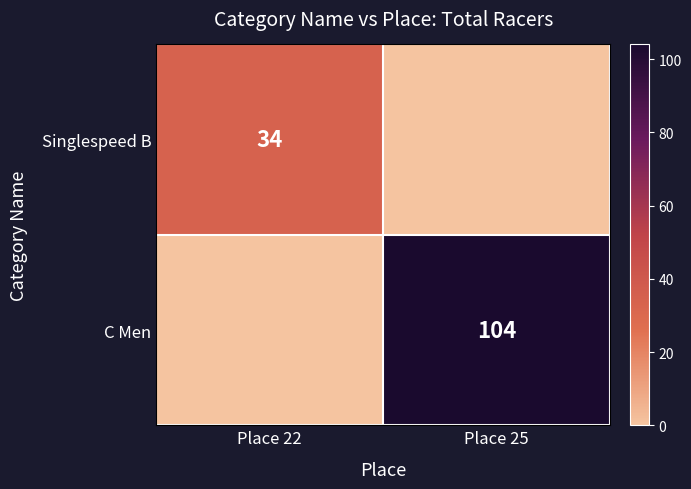

The value of Singlespeed B at Place 22 is 34. True or false?

True